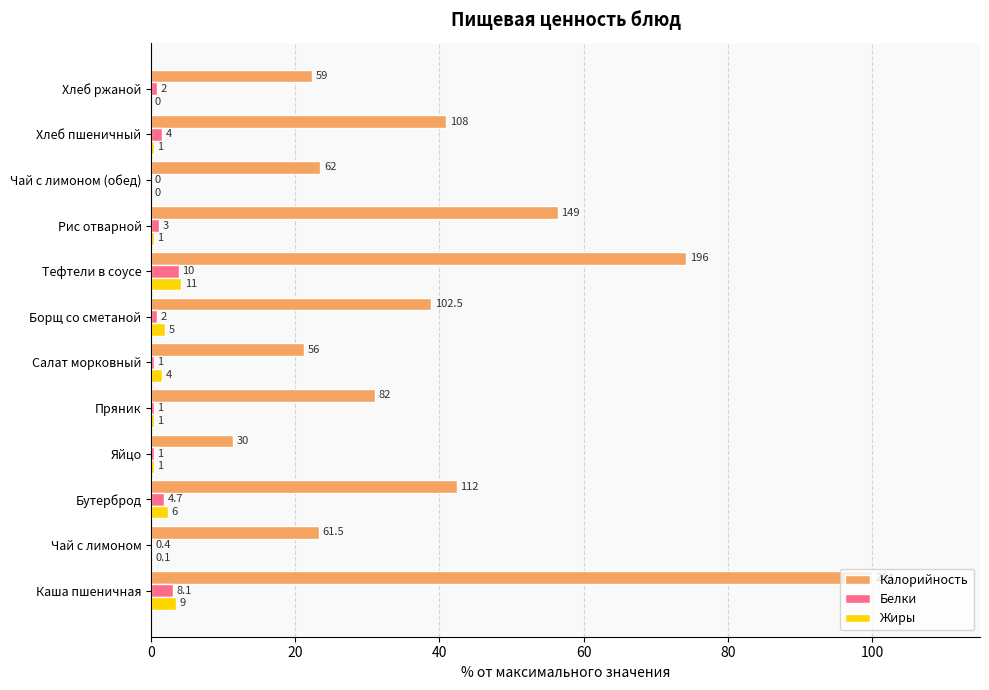

What are all the series names shown in the legend?

Калорийность, Белки, Жиры